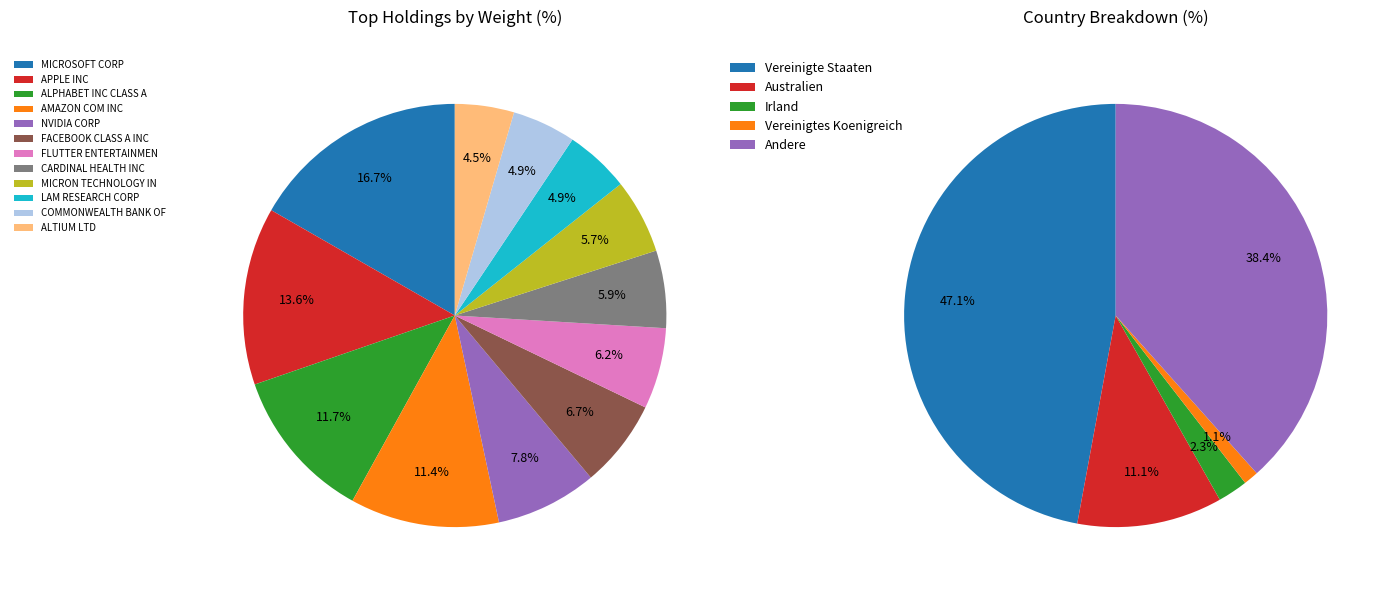

Rank the categories by value from lowest to highest.

ALTIUM LTD, COMMONWEALTH BANK OF AUSTRALIA, LAM RESEARCH CORP, MICRON TECHNOLOGY INC, CARDINAL HEALTH INC, FLUTTER ENTERTAINMENT PLC, FACEBOOK CLASS A INC, NVIDIA CORP, AMAZON COM INC, ALPHABET INC CLASS A, APPLE INC, MICROSOFT CORP